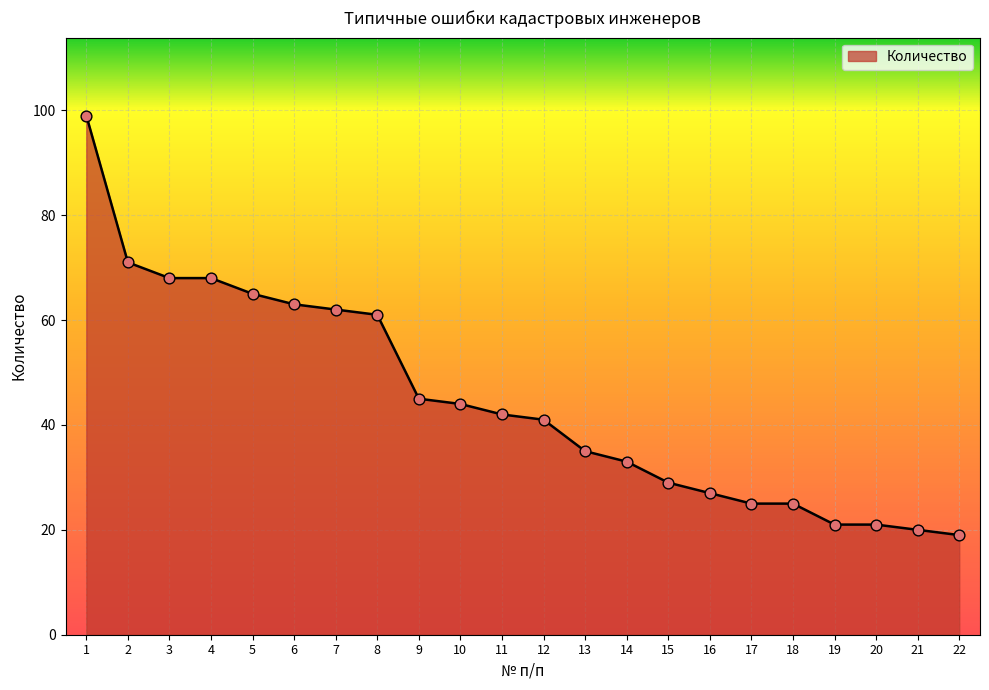

Between 7 and 12, which is larger?

7